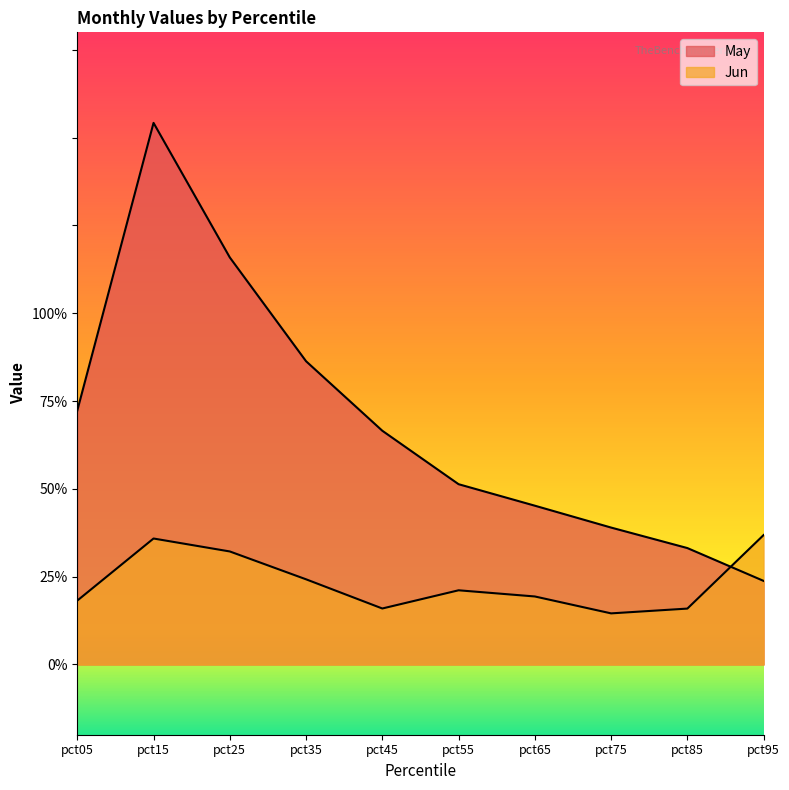

True or false: Jun has more than 1 points higher than both neighbors.

True